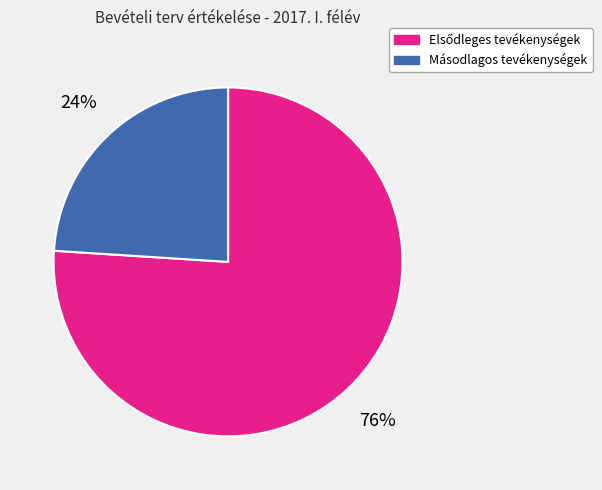

Is there any slice that represents more than half of the pie?

Yes